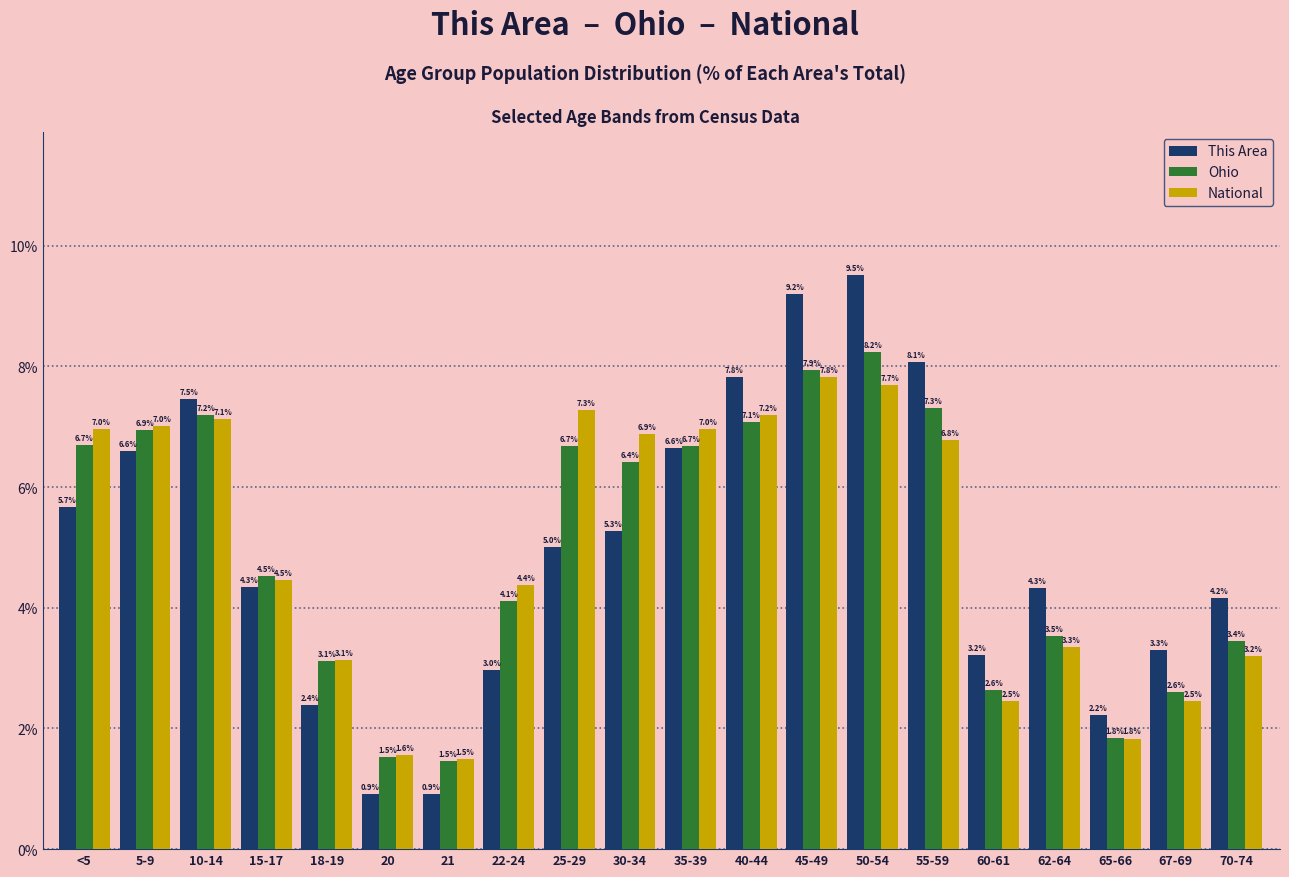

At 60-61, list the series in order from largest to smallest.

This Area, Ohio, National